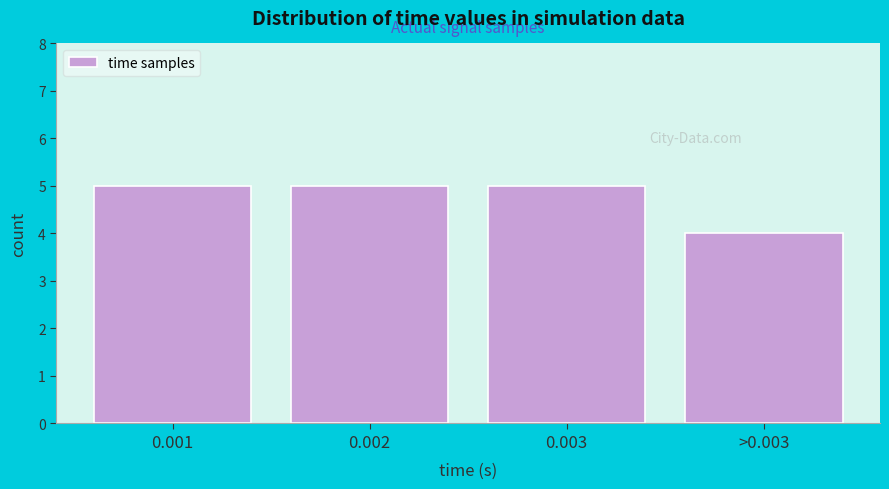

Reading left to right, transcribe all the data shown in this chart.

5	5	5	4